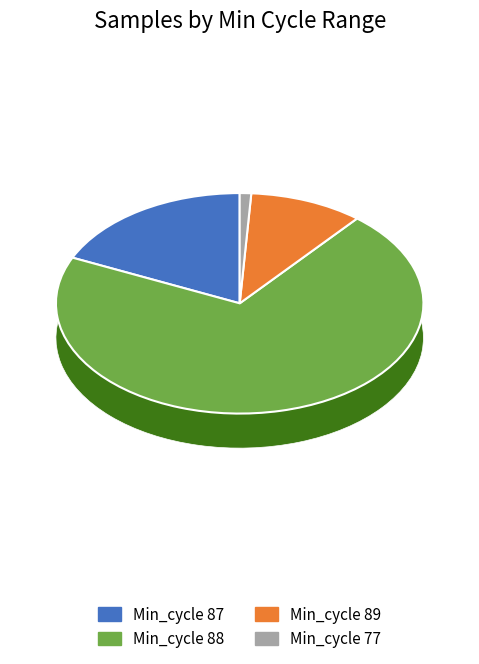

Count the number of slices in the pie.

10